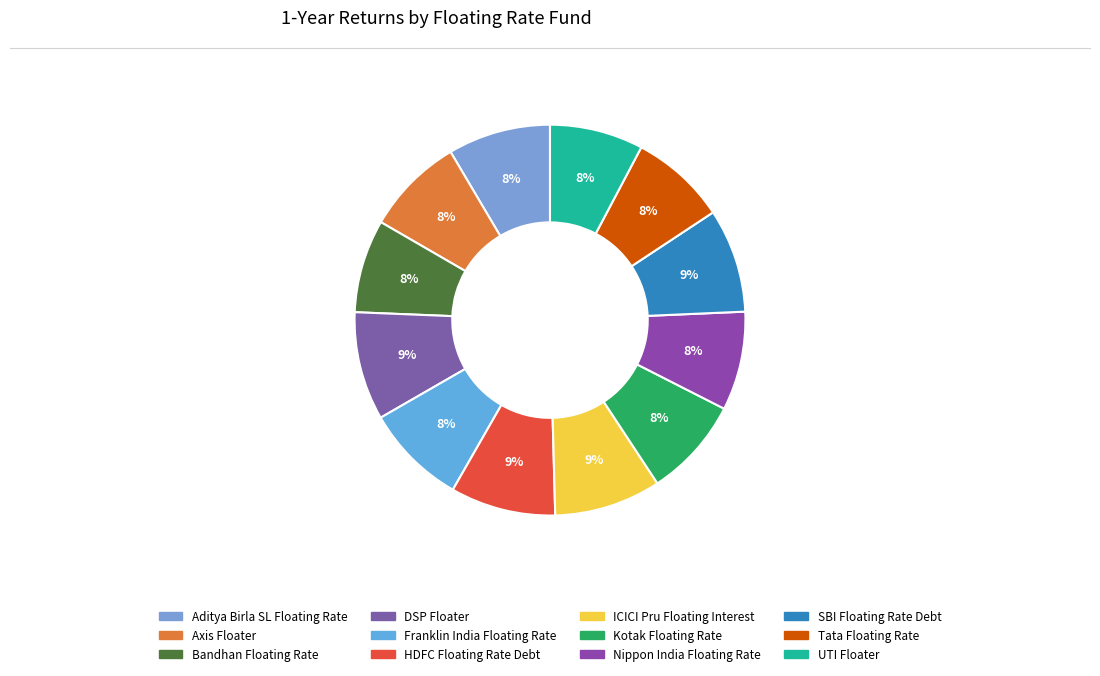

How many segments does this pie chart have?

12